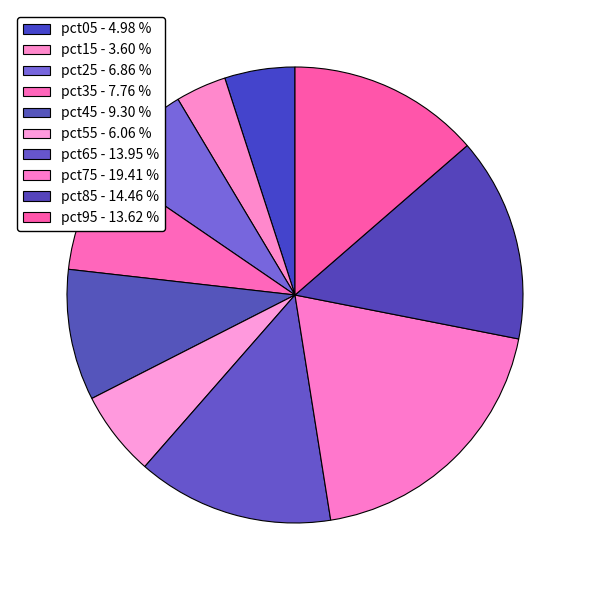

Which slice is the largest?

pct75